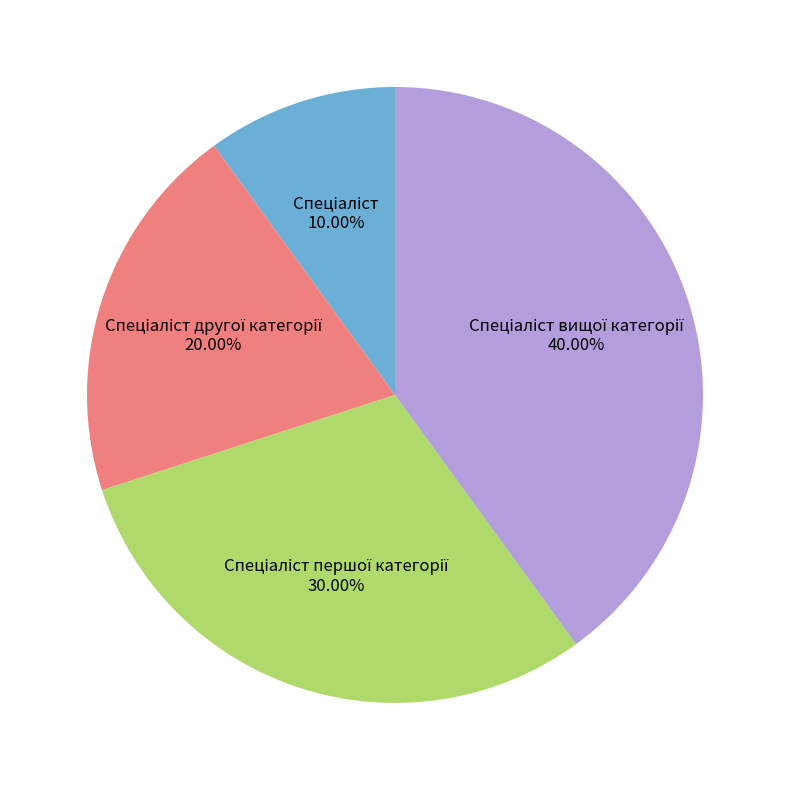

Is there a majority slice in this chart?

No